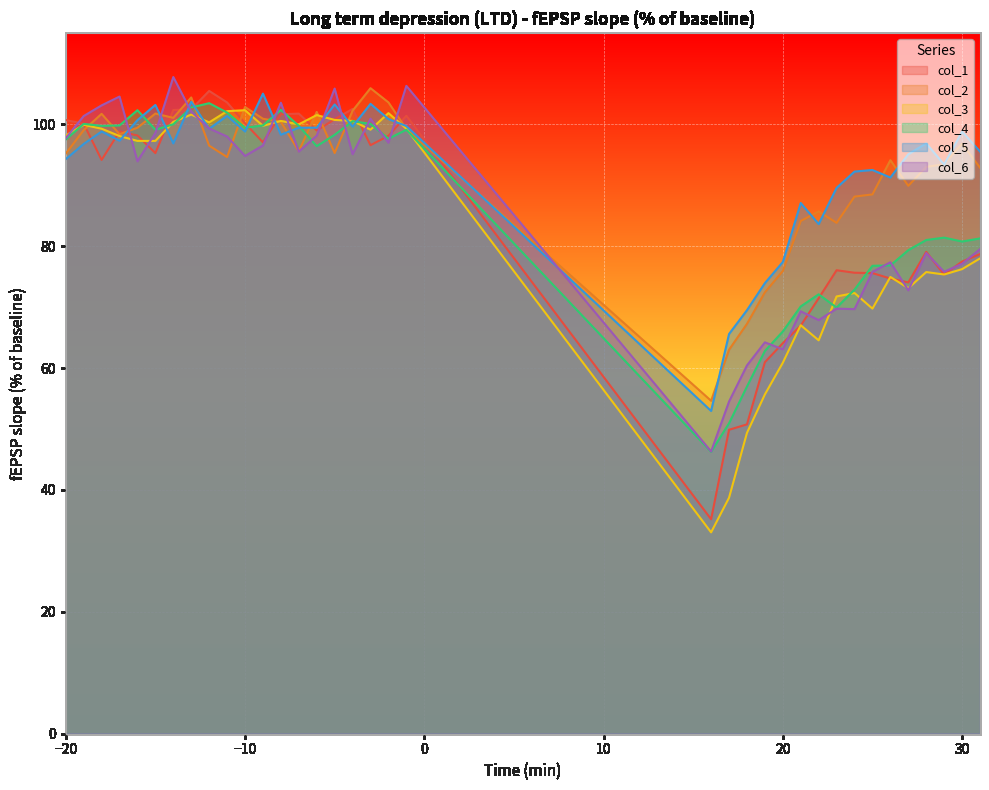

At which label does col_2 first exceed 95?

-20